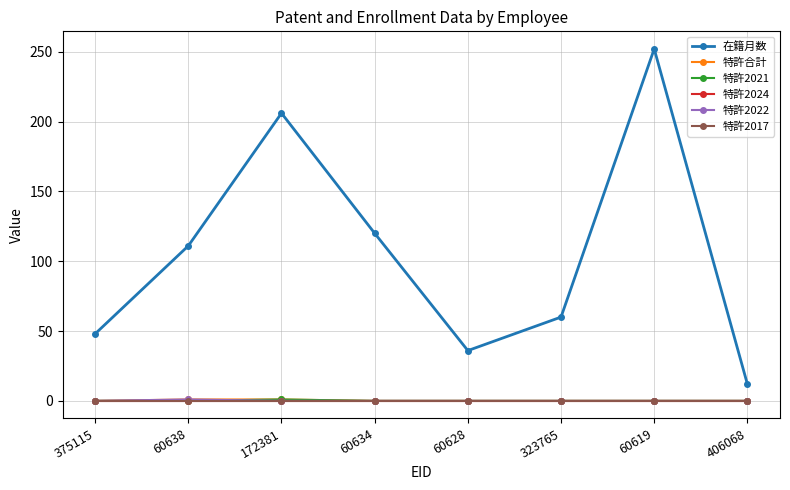

Reading right to left, list all the values displayed in this chart.

在籍月数: 12	252	60	36	120	206	111	48
特許合計: 0	0	0	0	0	1	1	0
特許2021: 0	0	0	0	0	1	0	0
特許2024: 0	0	0	0	0	0	0	0
特許2022: 0	0	0	0	0	0	1	0
特許2017: 0	0	0	0	0	0	0	0